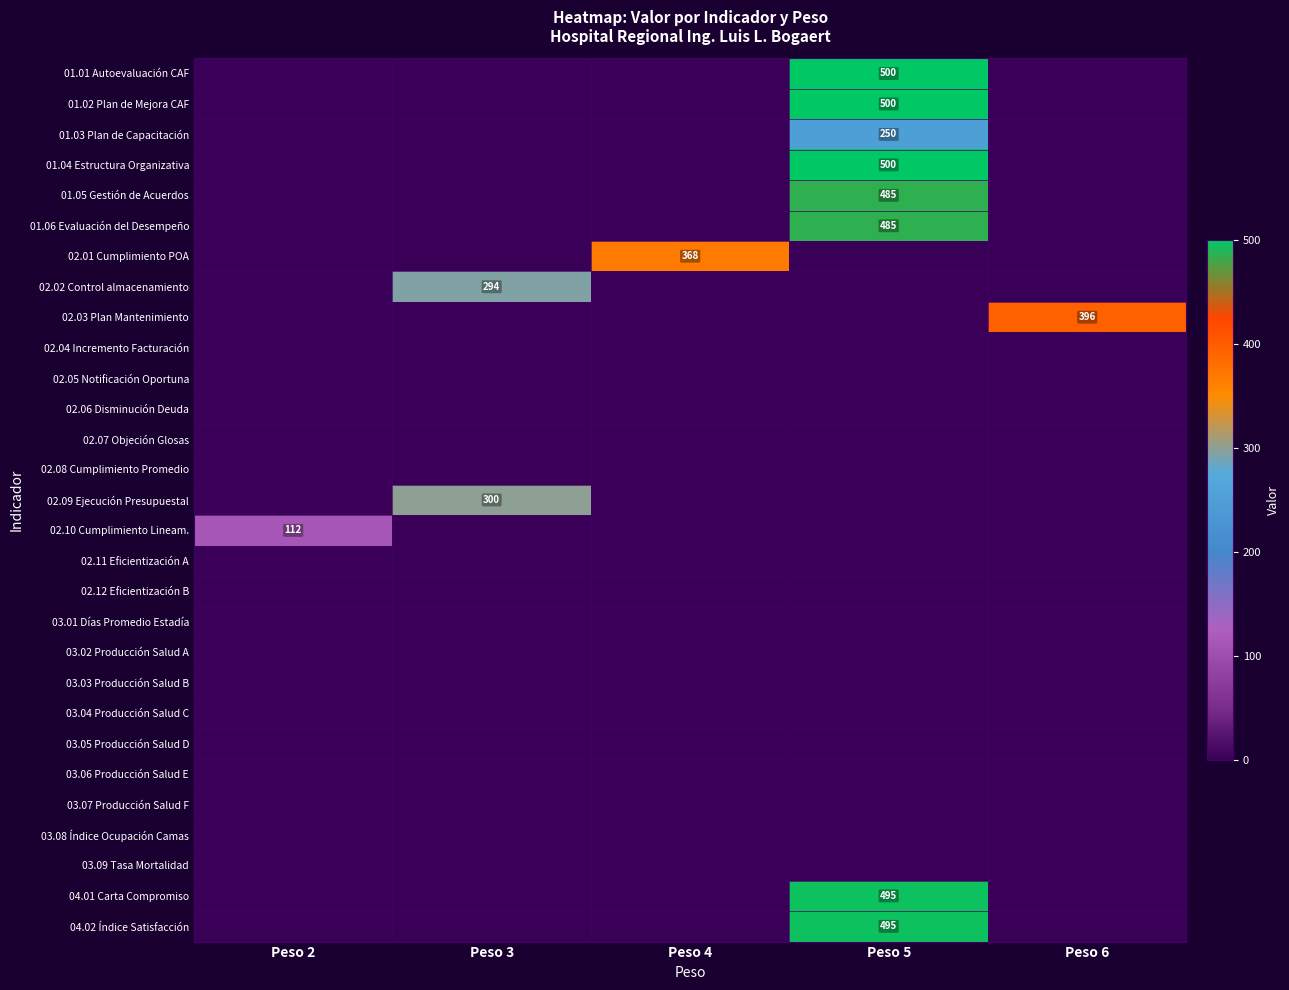

True or false: 02.02 Control almacenamiento has a value of 510 at Peso 3.

False